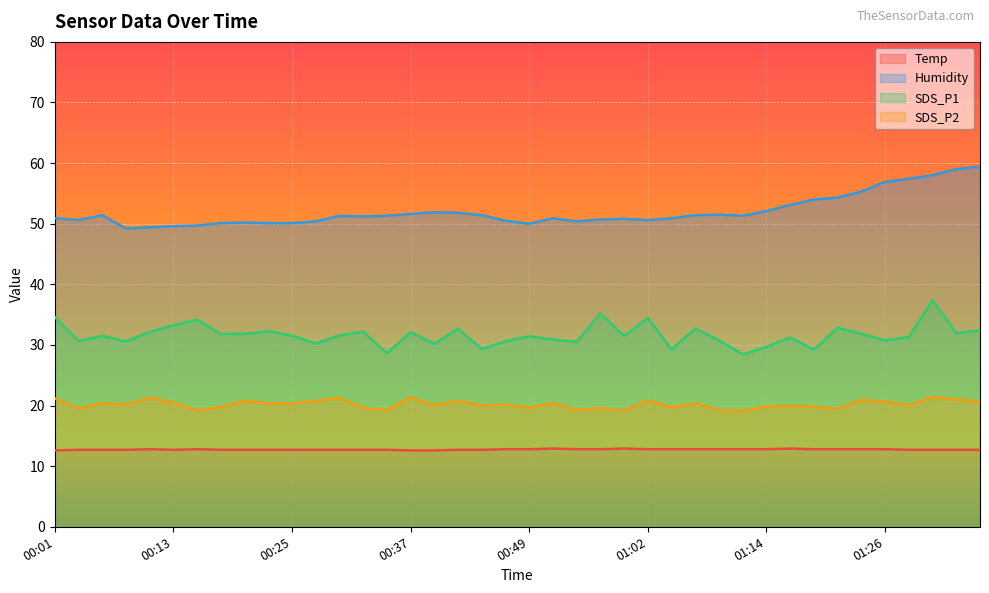

What is the sum of the Humidity values at 01:36 and 01:07?

110.8